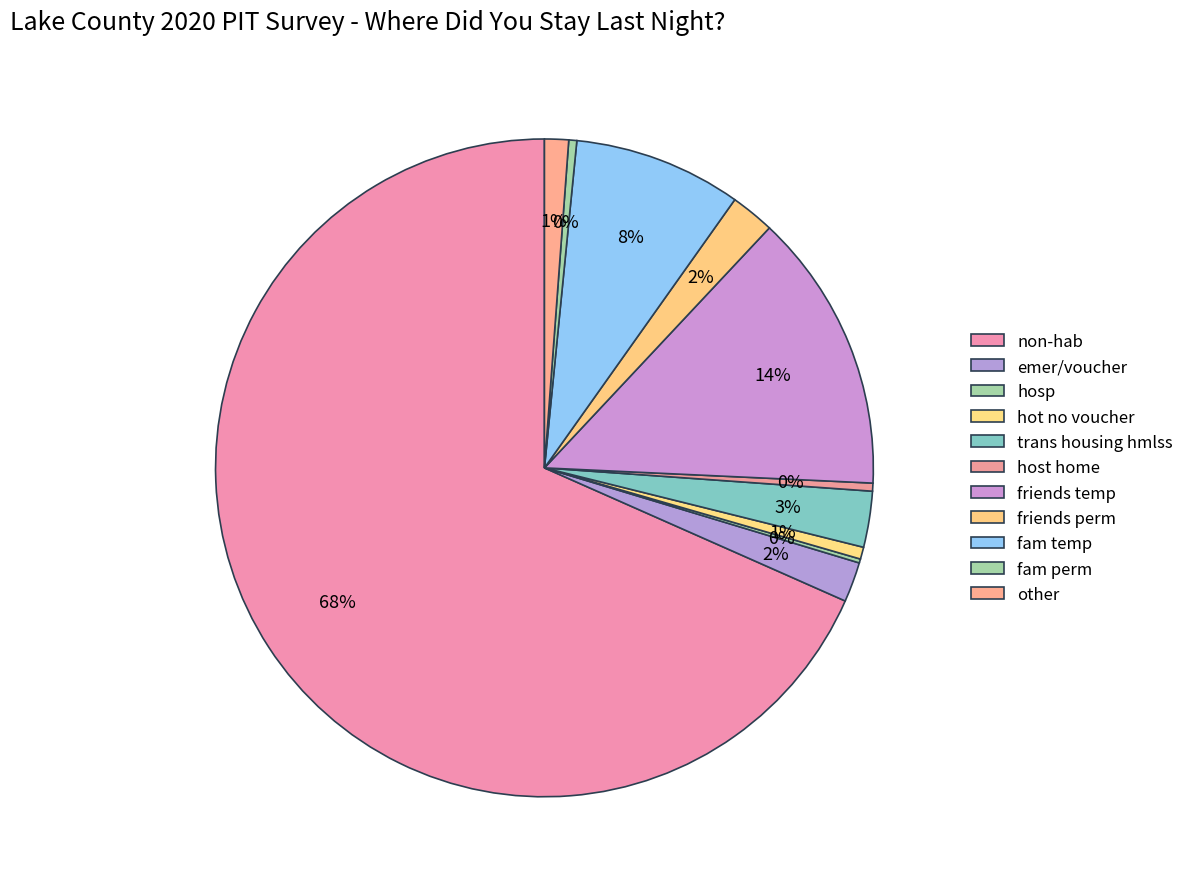

Approximately how many times larger is the value at friends temp compared to other?

11.7